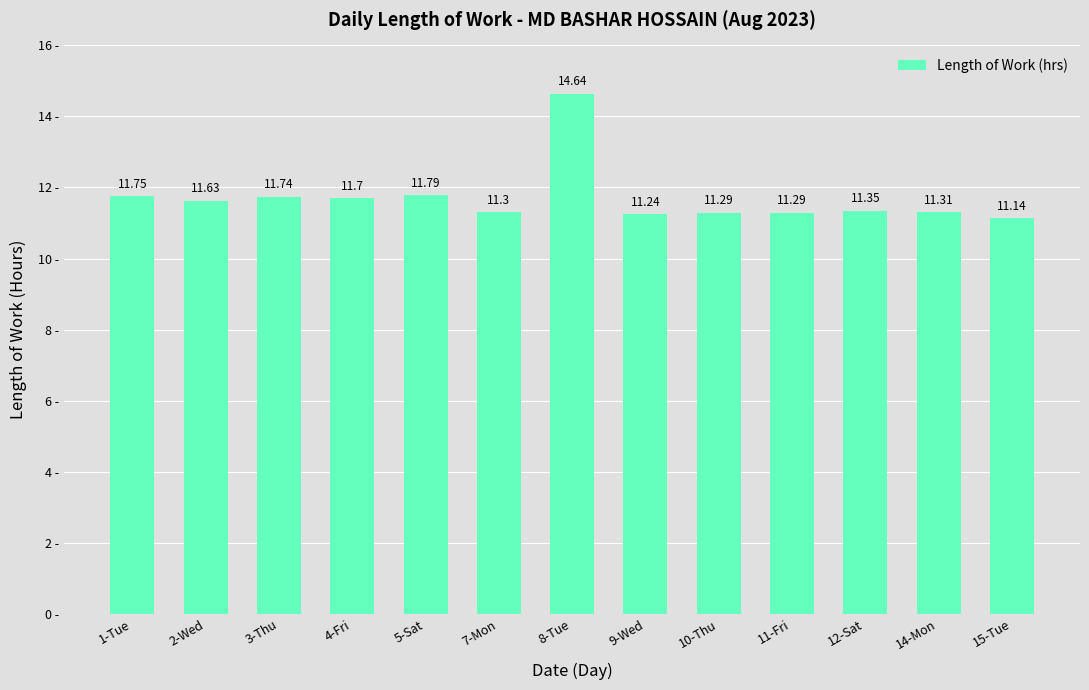

What is the minimum value shown in the chart?

11.1